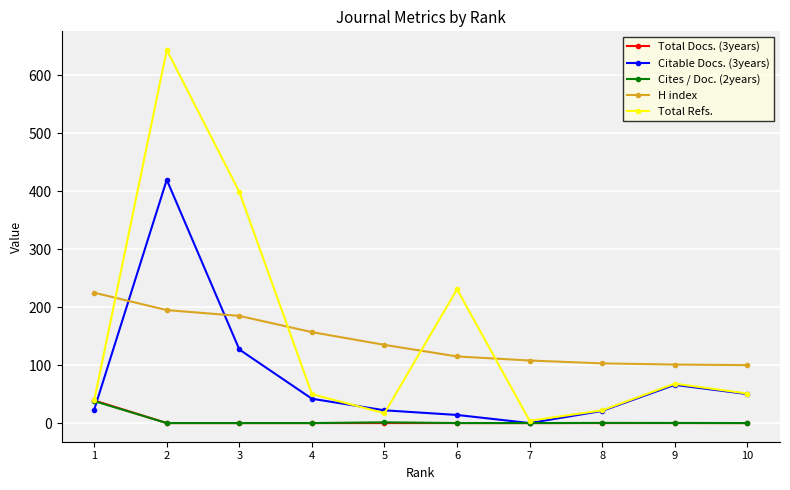

What is the value of the Citable Docs. (3years) point at the 5th from the left?

22.0